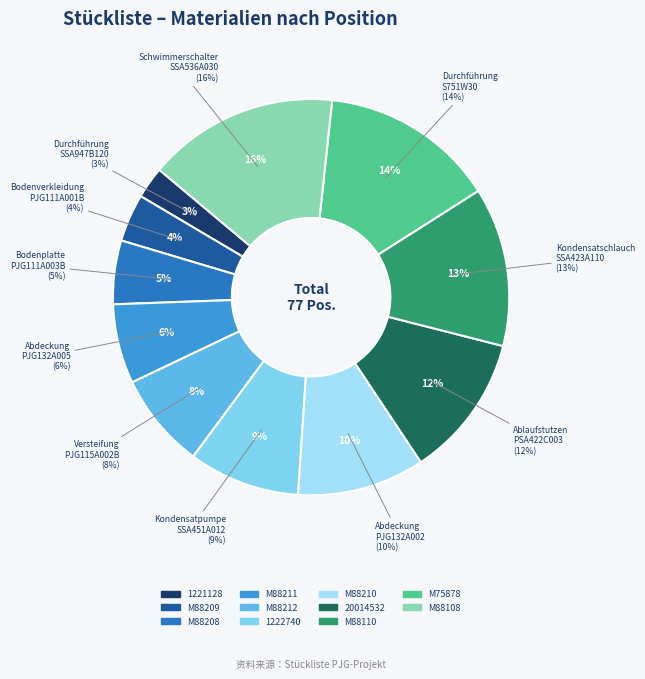

What is the change in value from 1221128 to 20014532?

+7